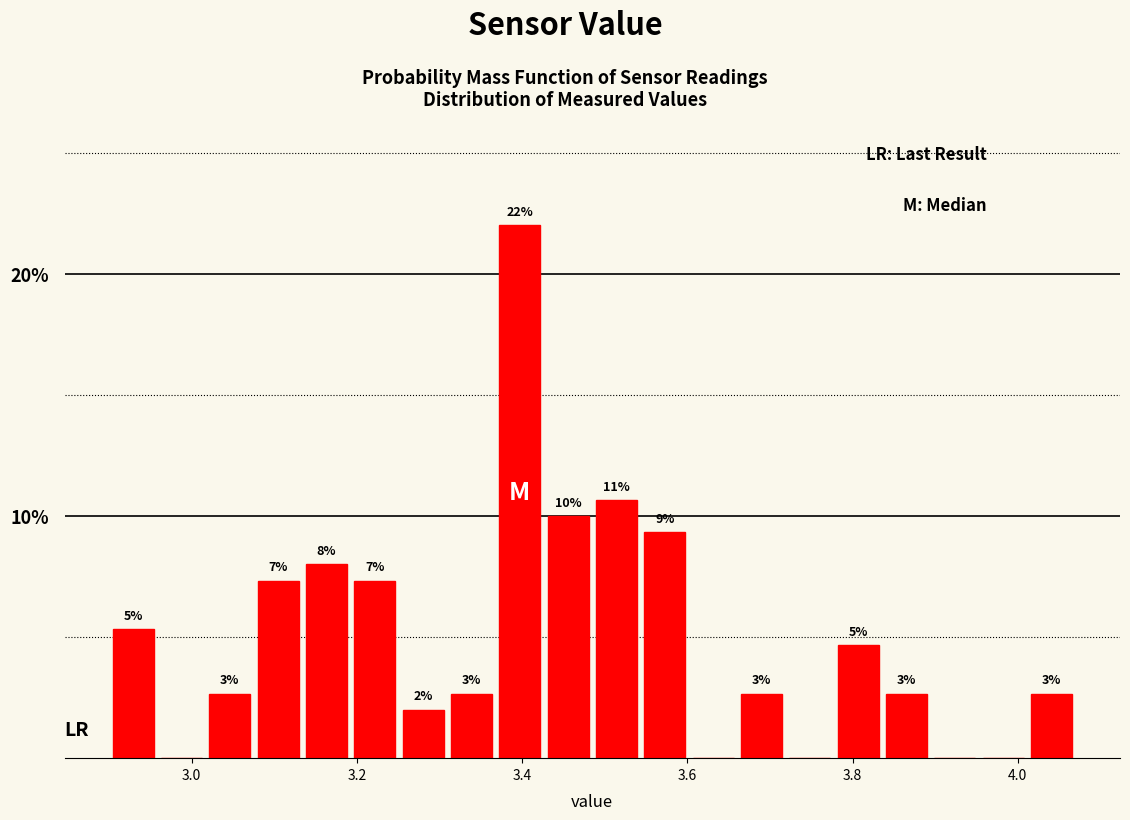

Read against the x-axis, roughly where is the centre of the tallest bar?

3.40